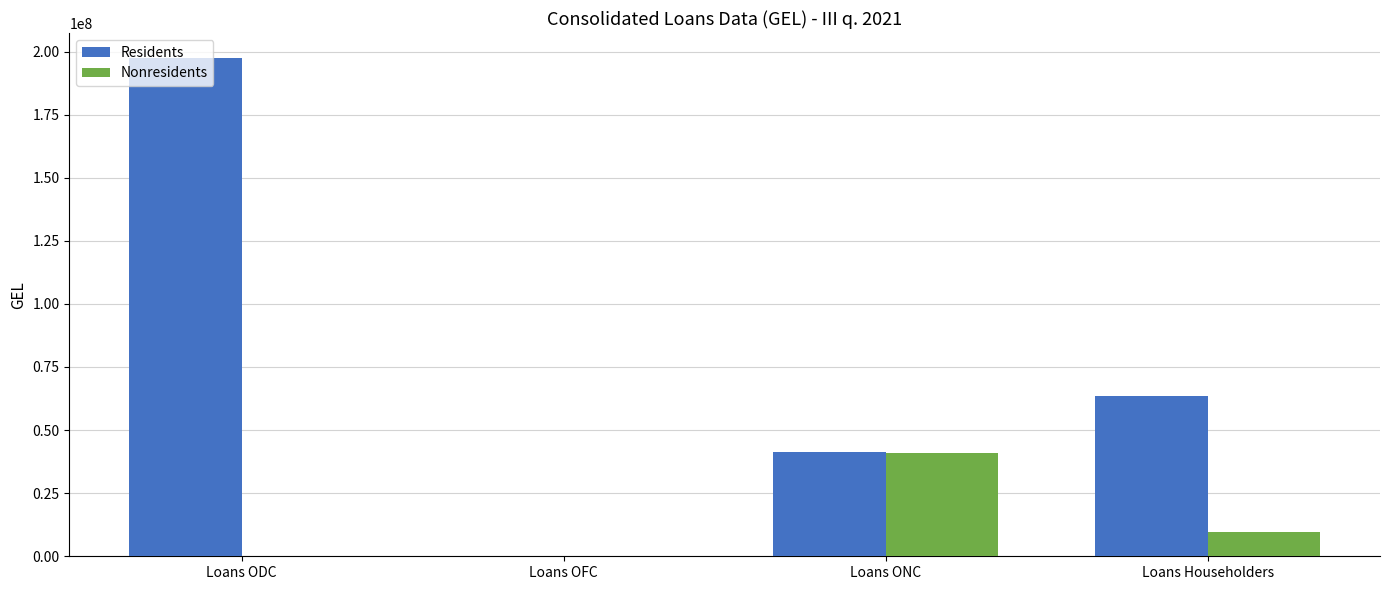

How many data points in Nonresidents are above 9577326?

2